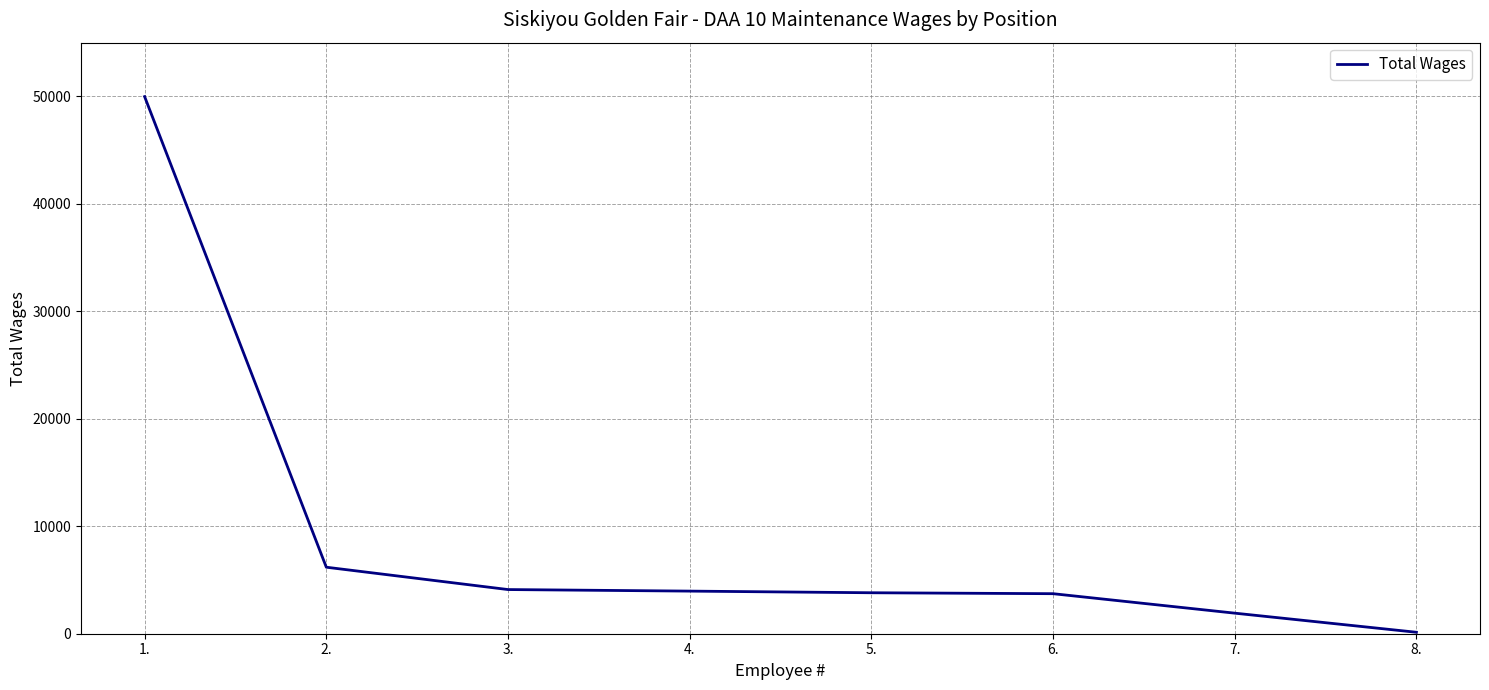

What is the maximum value shown in the chart?

49980